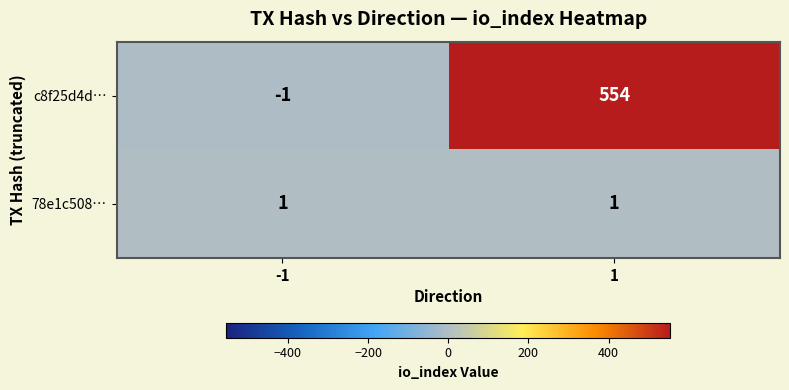

What is the maximum value shown in the chart?

554